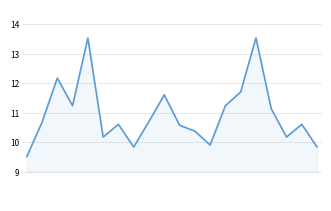

What is the average value?

11.0